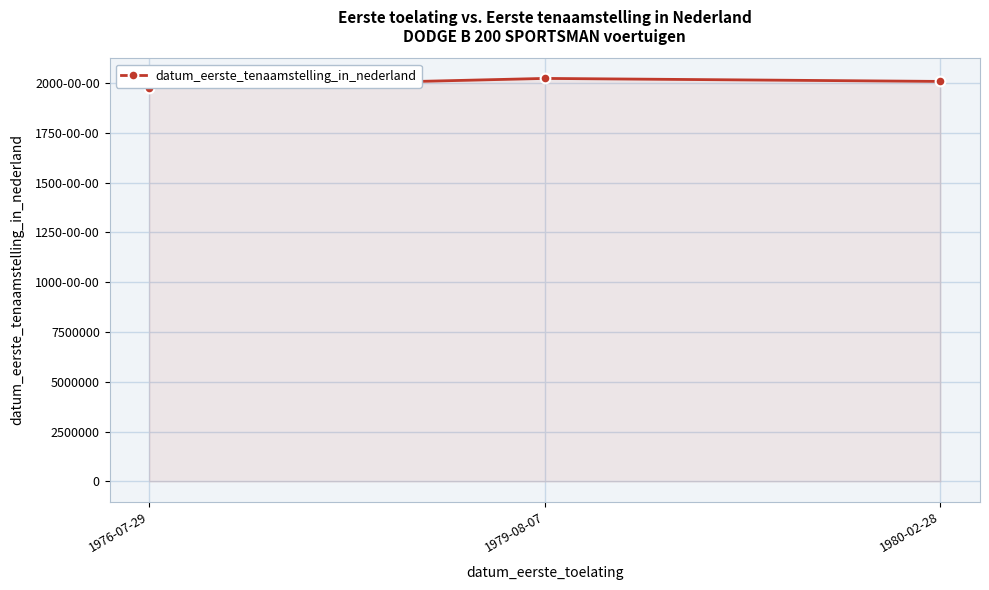

Does the chart display data point markers on the line(s)?

Yes